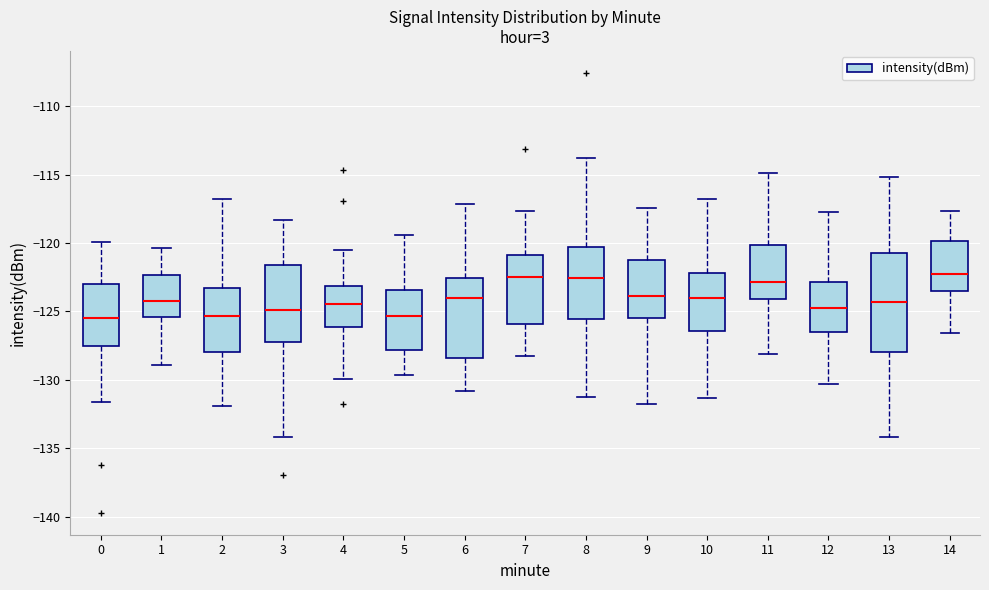

Where does the lower whisker of the box at x = 1 end on the y-axis? The values are not printed on the chart, so give them approximately, as read against the axis.

-129.0